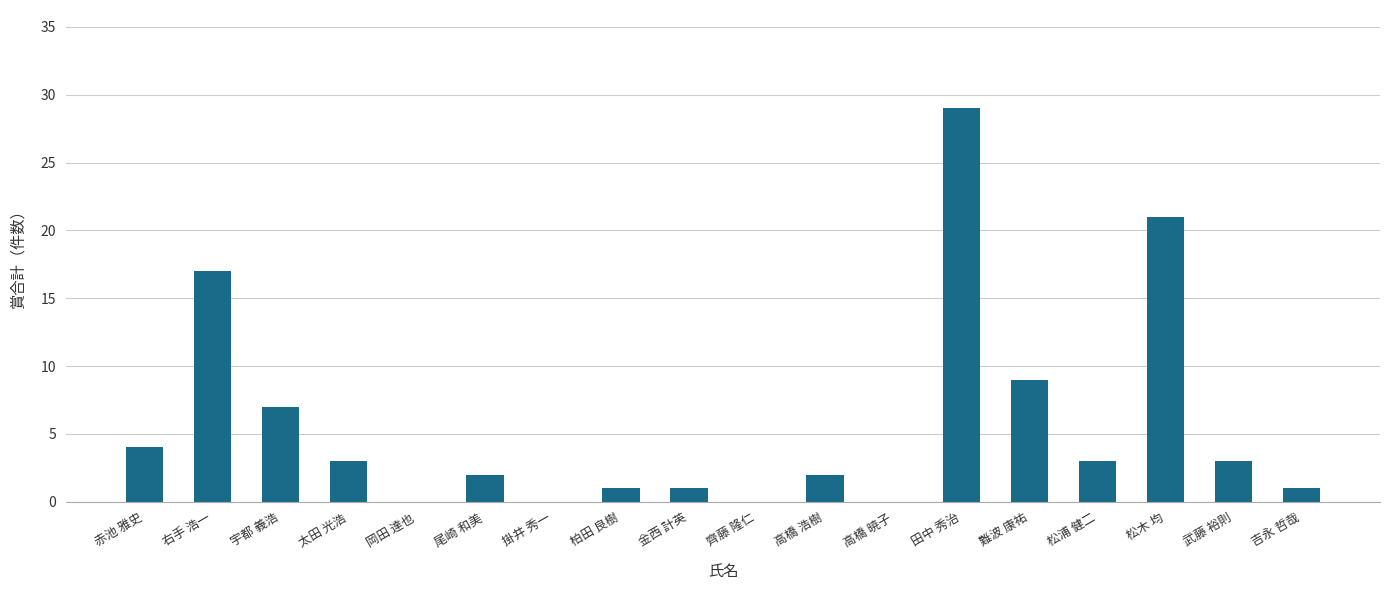

Which category has the highest value across all series?

田中 秀治